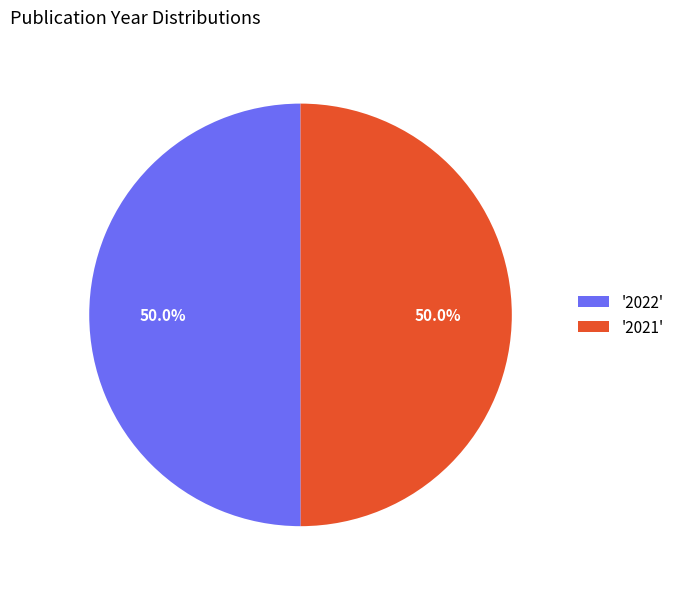

To the nearest percent, what is the average slice percentage?

50%